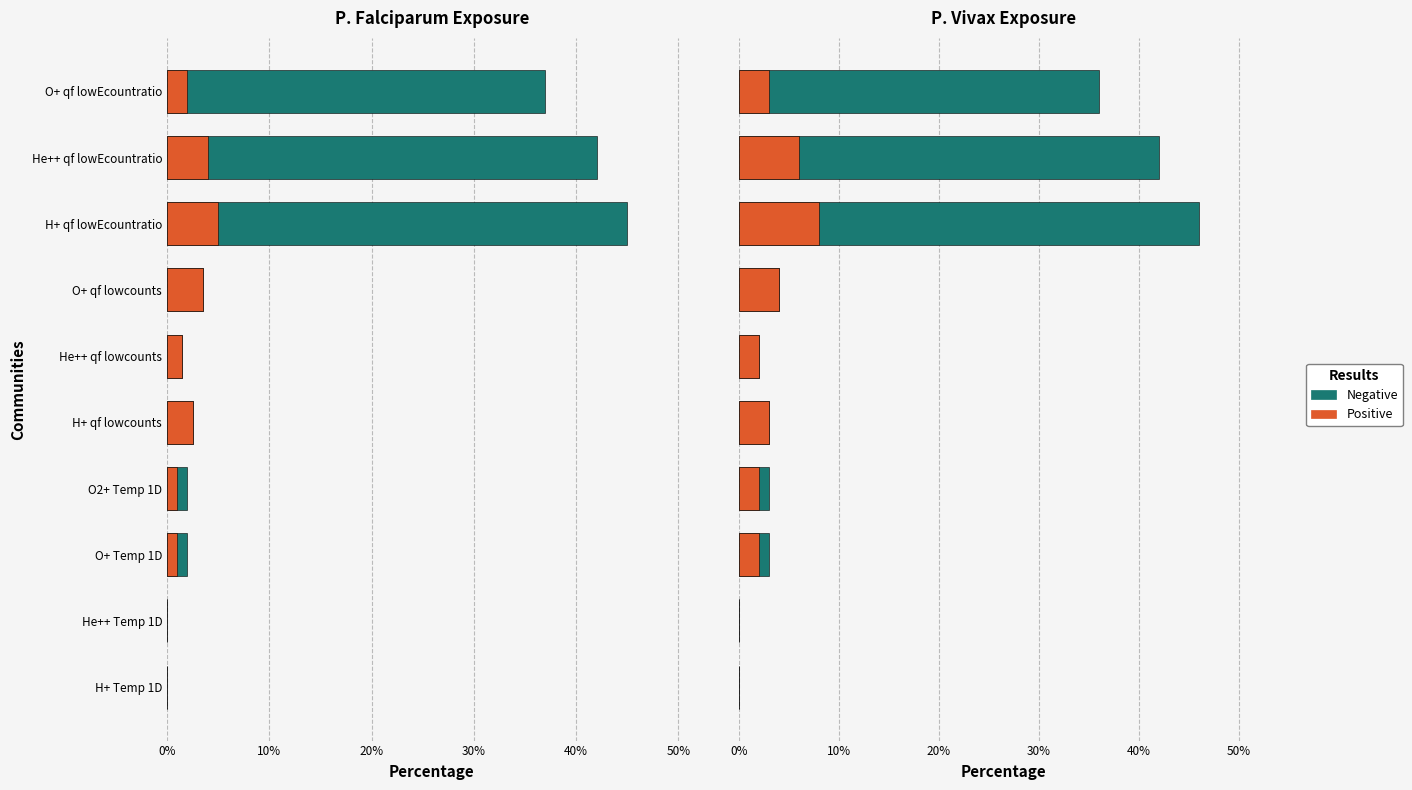

How many data points does each series have?

10